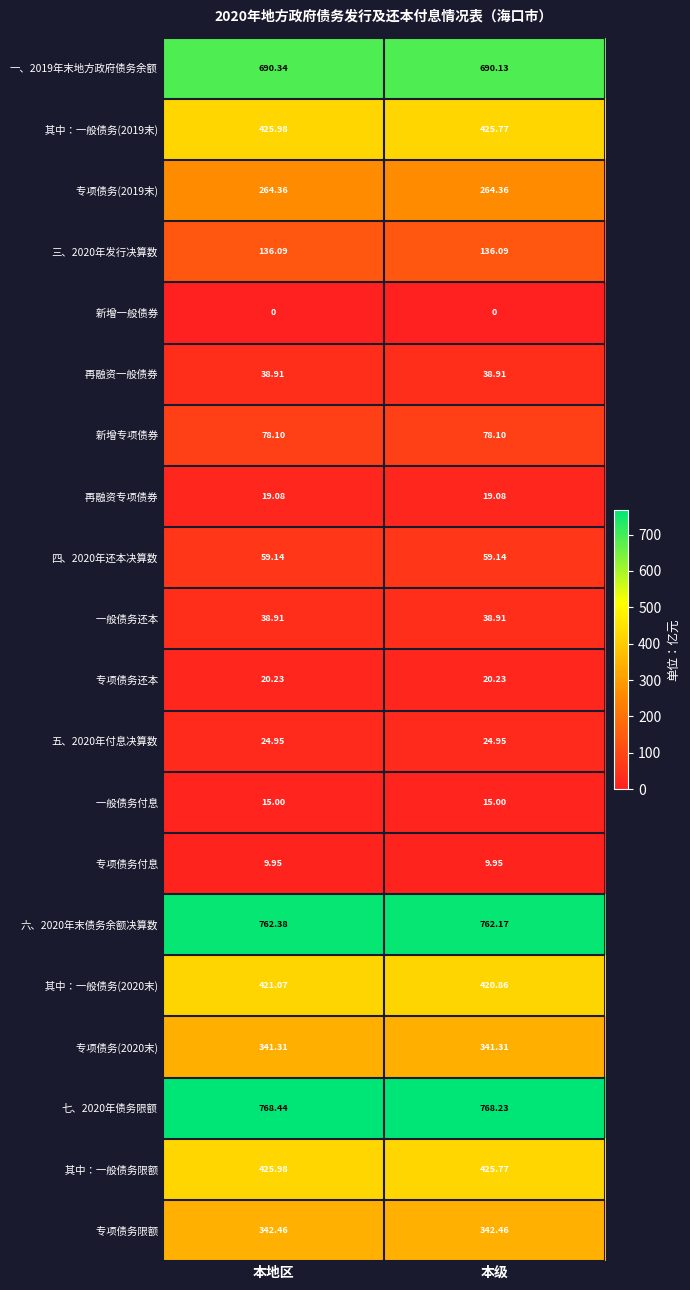

At which category is the sum across all series the highest?

本地区